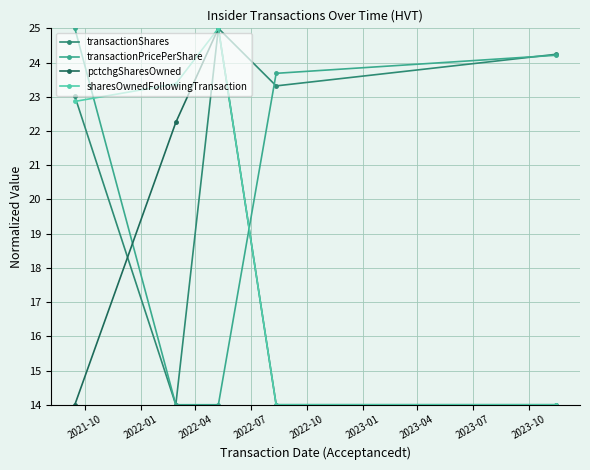

What is the minimum value shown in the chart?

14.0